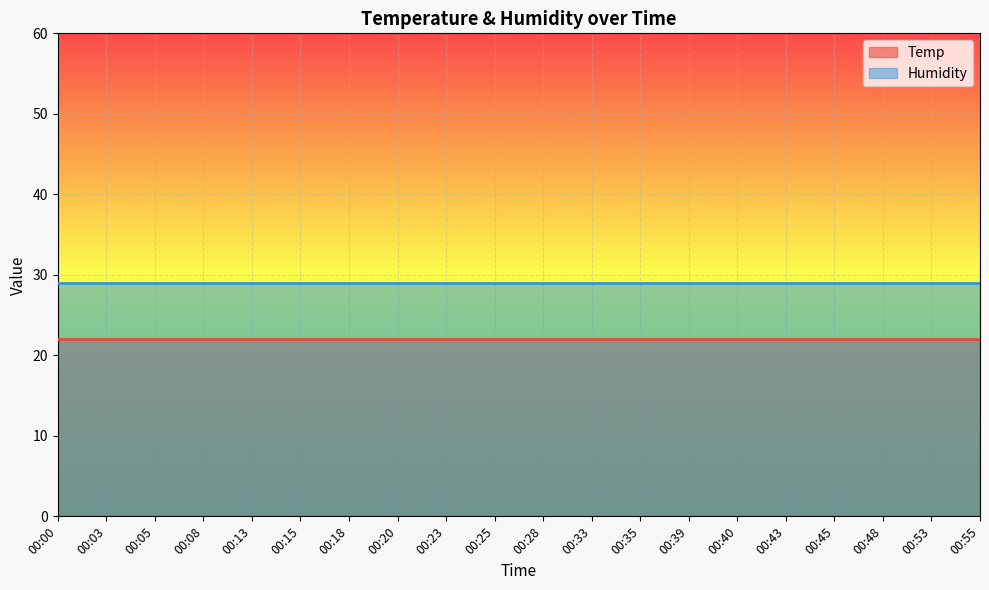

True or false: Humidity and Temp intersect in this chart.

False